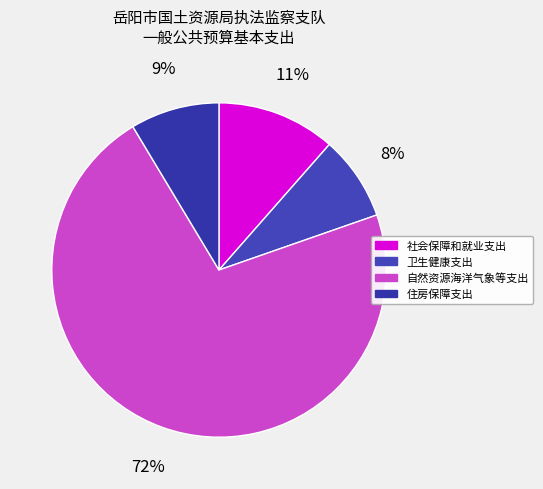

To the nearest percent, what is the difference between the 自然资源海洋气象等支出 and 卫生健康支出 slice percentages?

64%